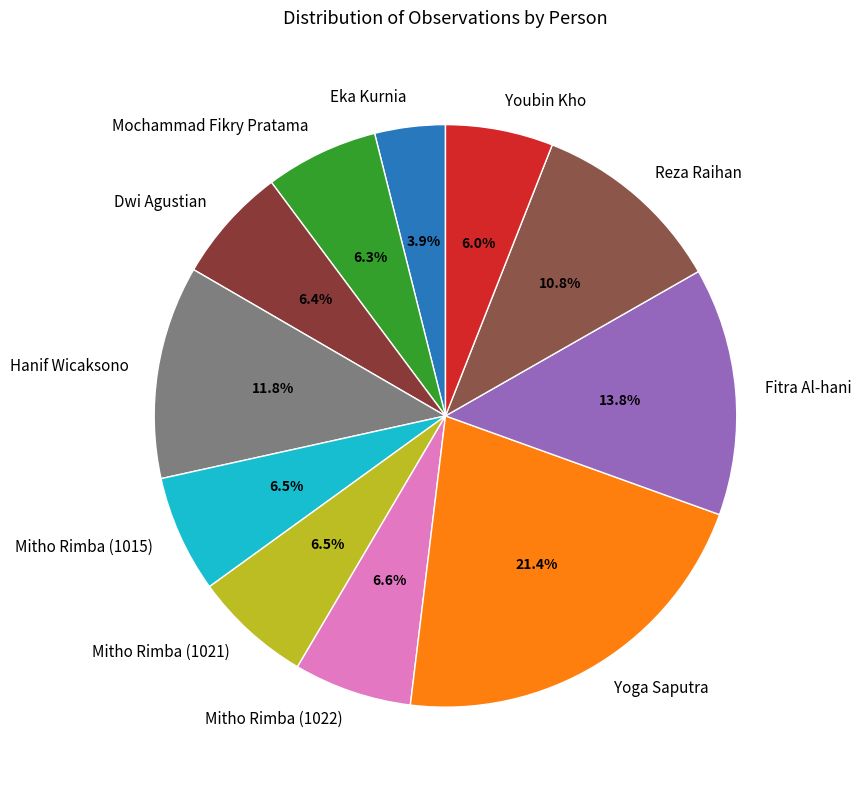

Count the number of slices in the pie.

11